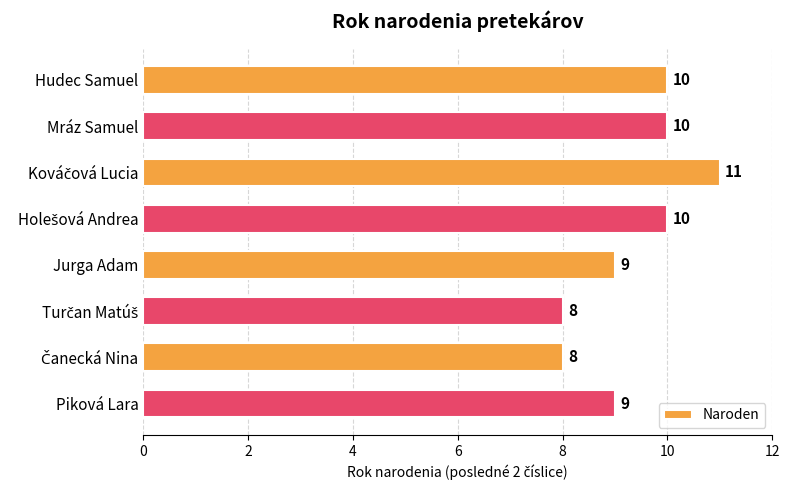

What is the difference between the maximum and minimum values?

3